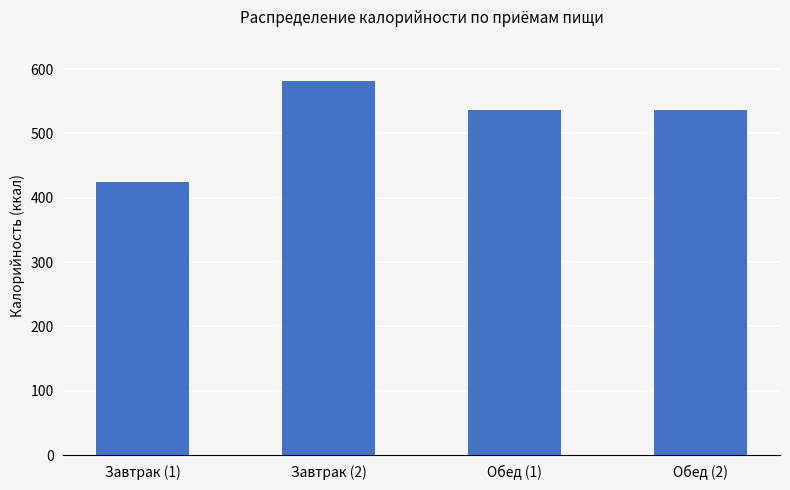

What value does the data have at Обед (2), to the nearest 50?

550